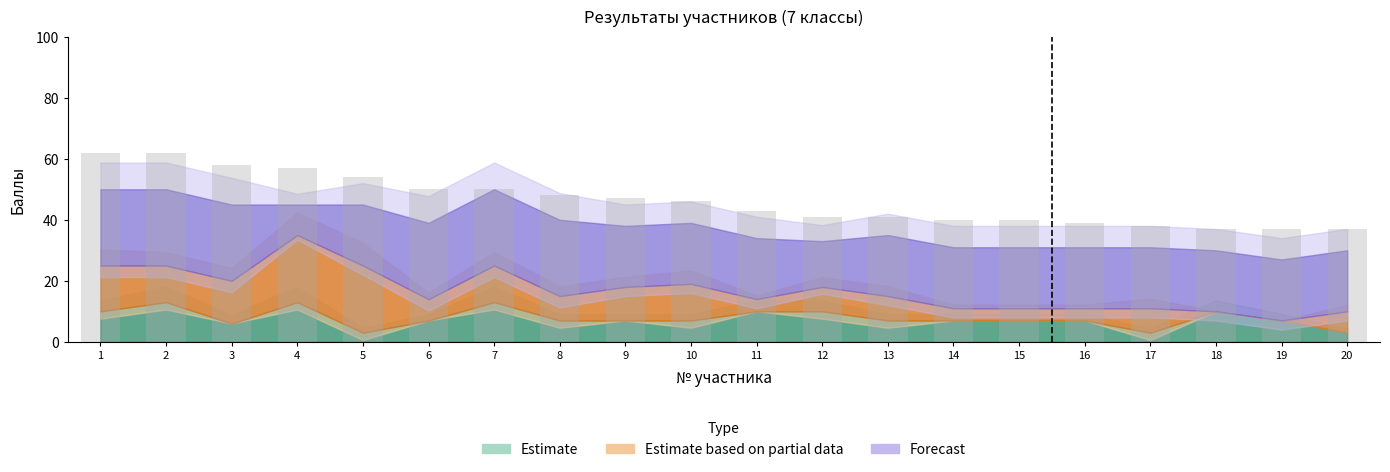

What is the difference between the maximum and minimum values?

25